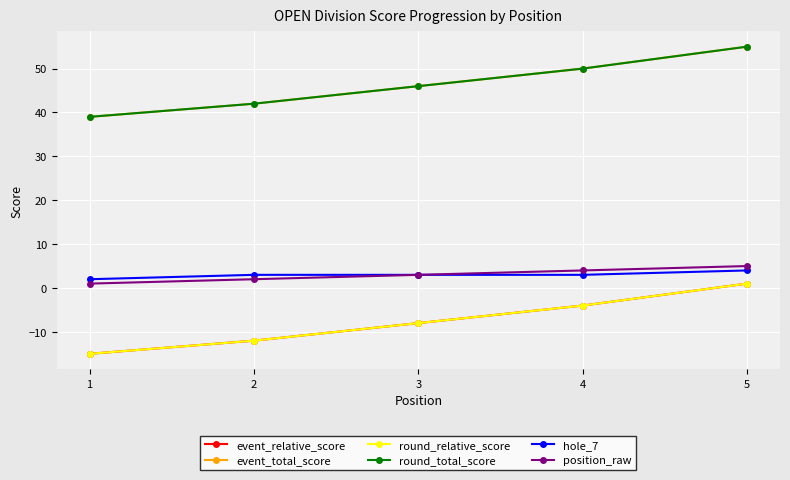

What is the maximum value shown in the chart?

55